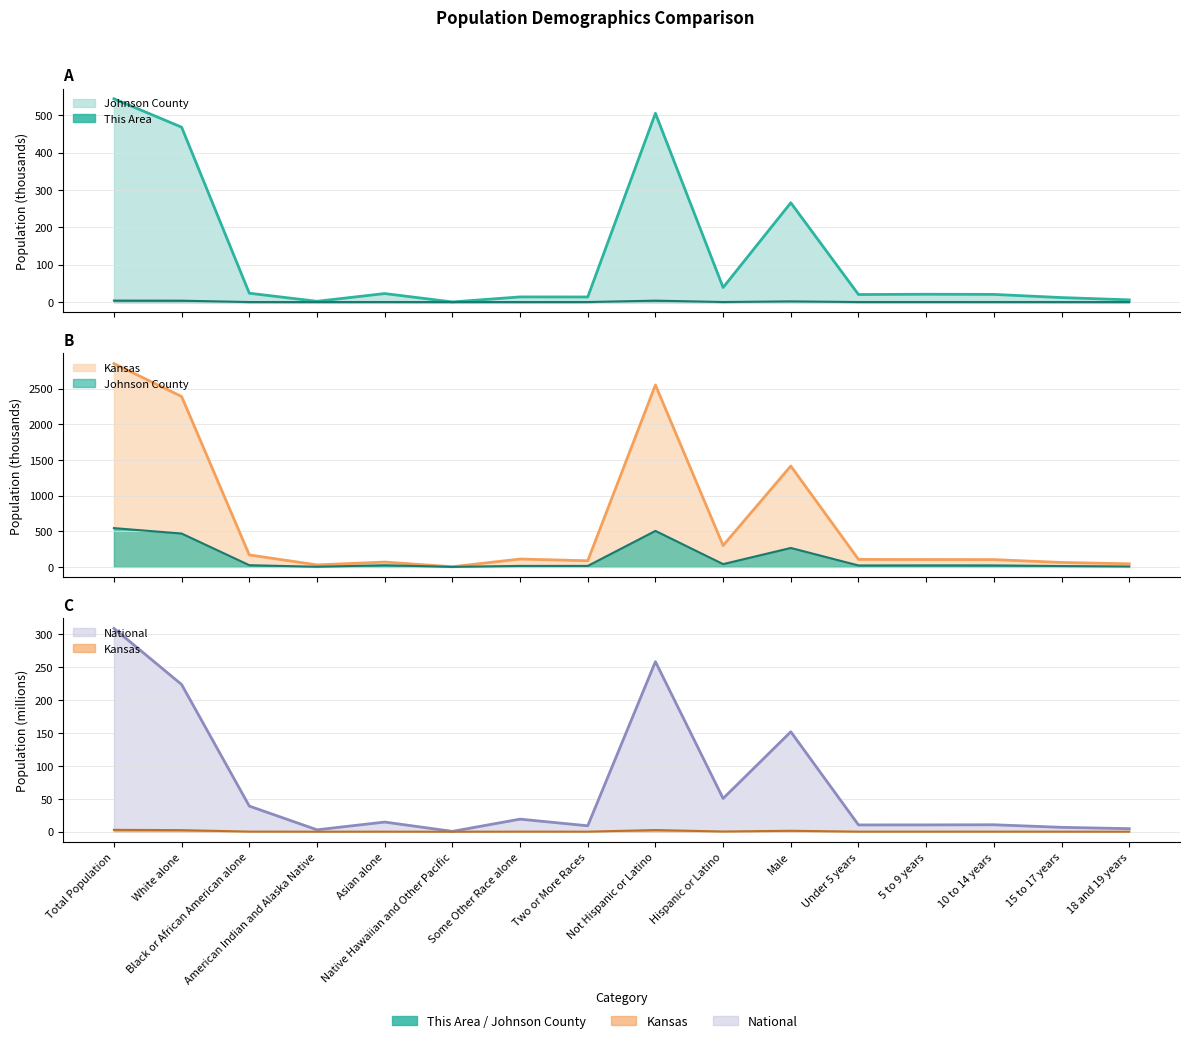

At which category is the sum across all series the highest?

Total Population